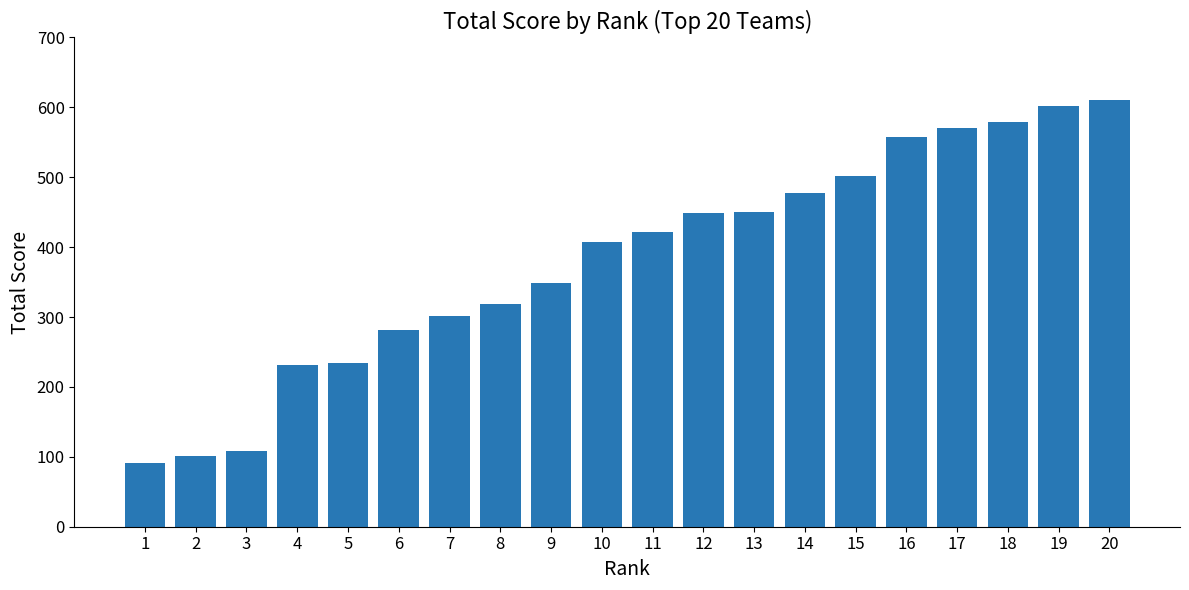

What is the approximate value at 6?

282